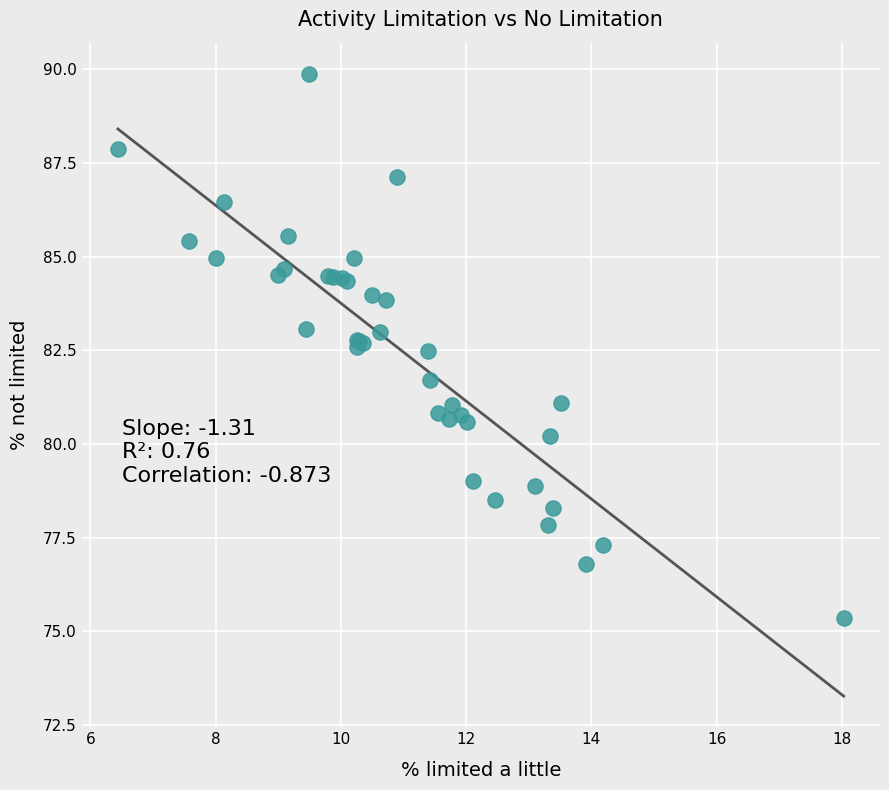

What Y value in the scatter plot is closest to 82?

81.7